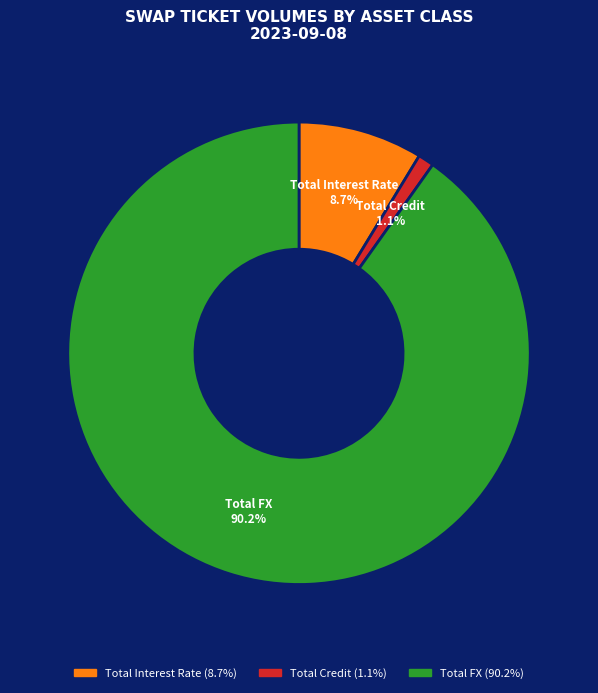

Rank the categories by value from highest to lowest.

Total FX, Total Interest Rate, Total Credit